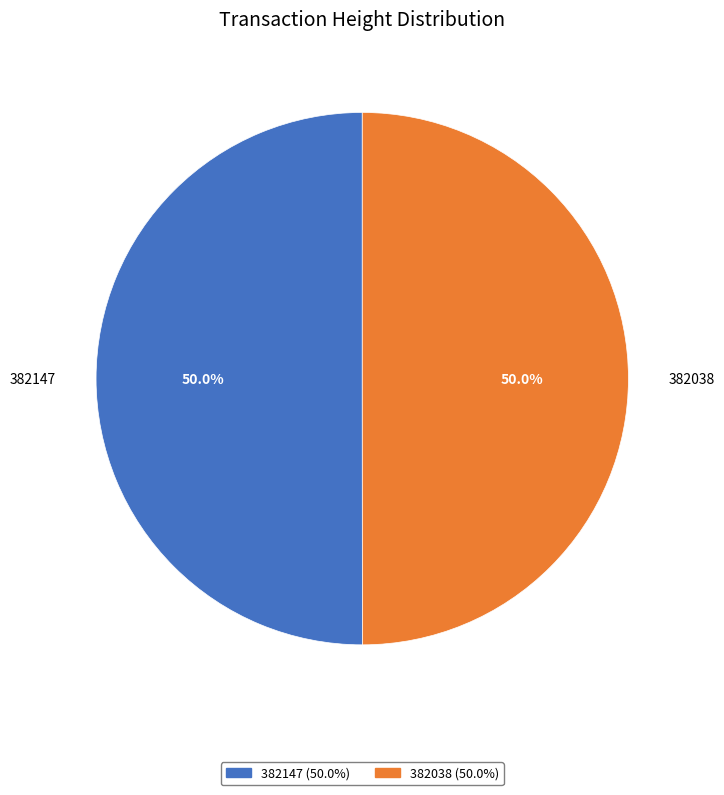

How many slices are in this pie chart?

2